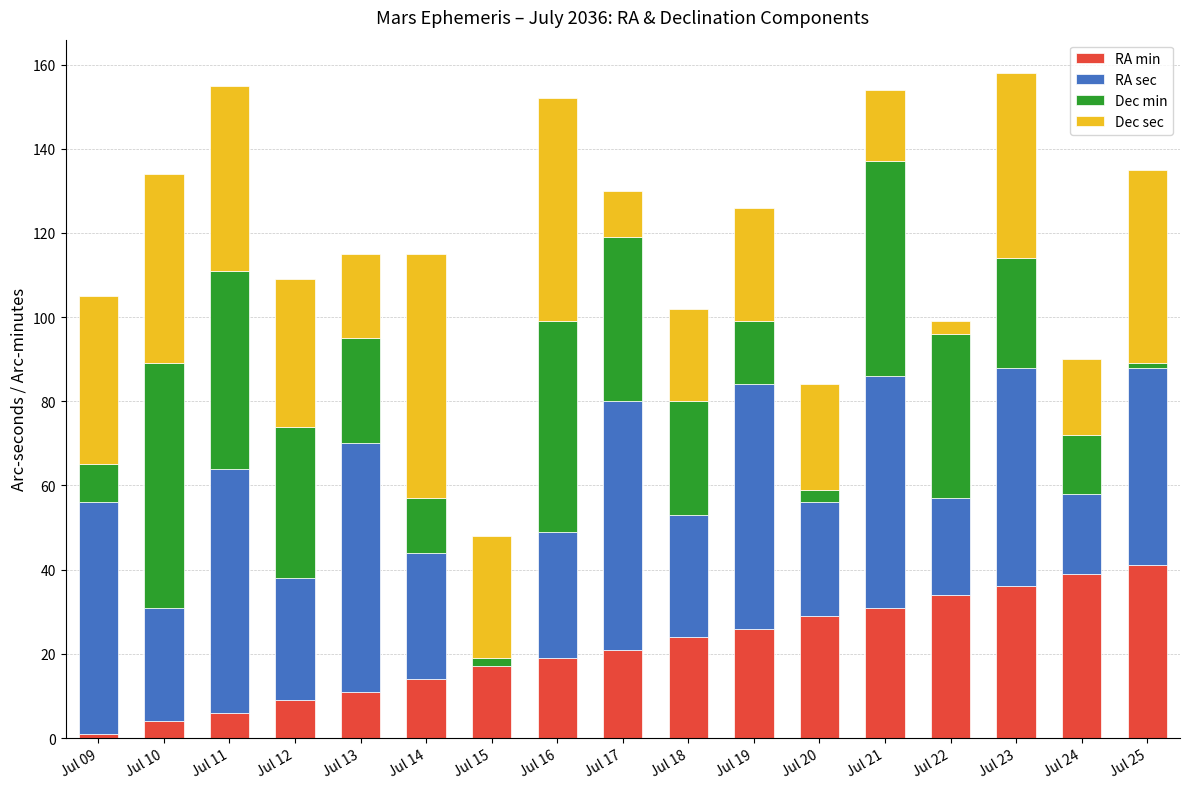

True or false: RA min has a value of 41 at Jul 25.

True